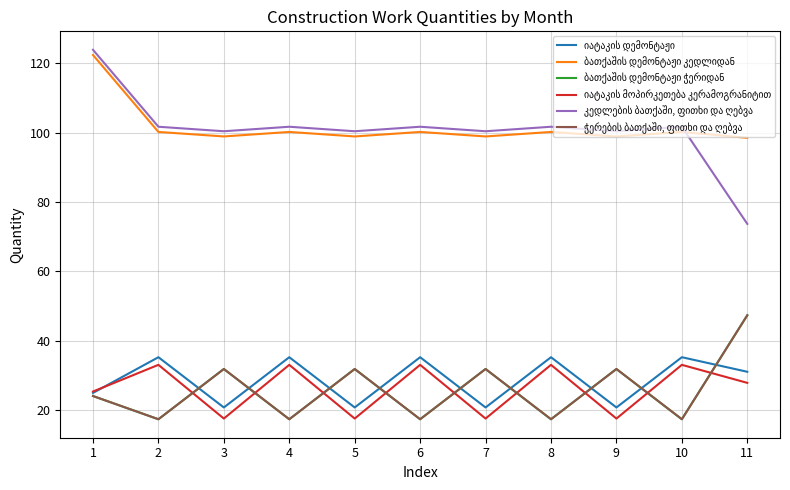

Is this an area chart (filled region under the line)?

No